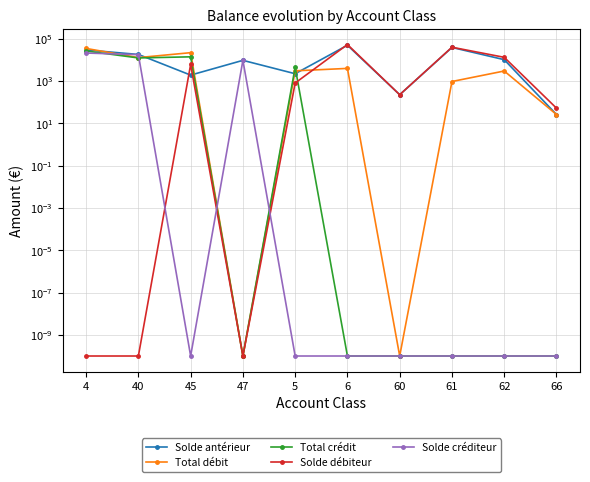

What is the sum of the Total débit values at 4 and 6?

38473.7